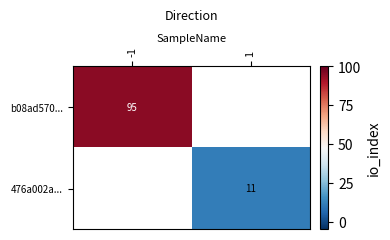

Which label corresponds to the smallest value in the chart?

1